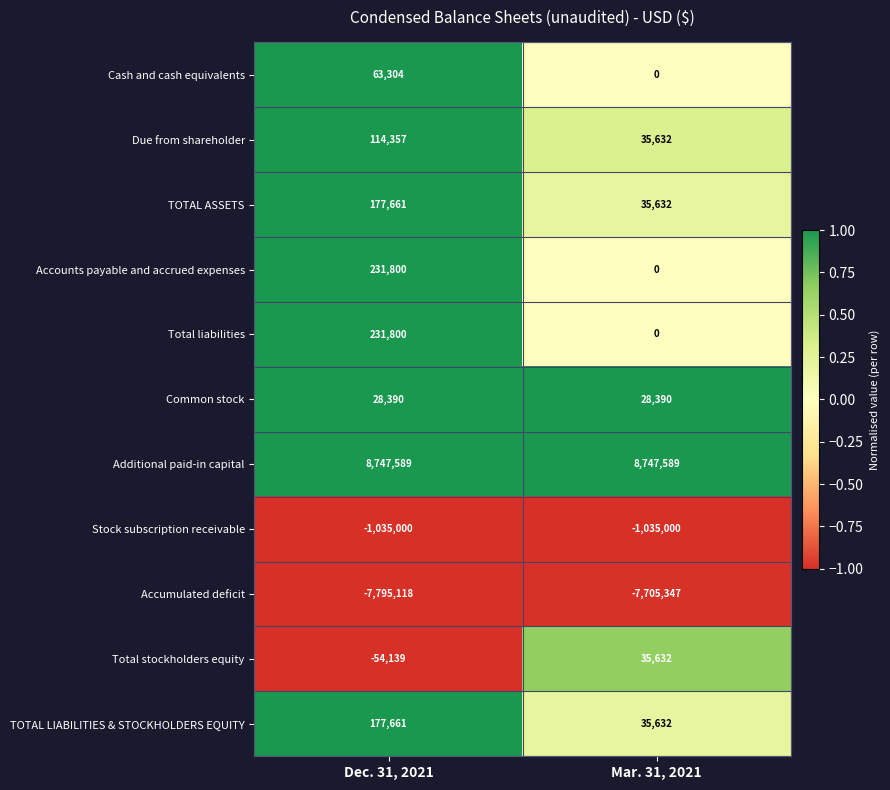

What is the difference between the highest and lowest values at Dec. 31, 2021?

16542707